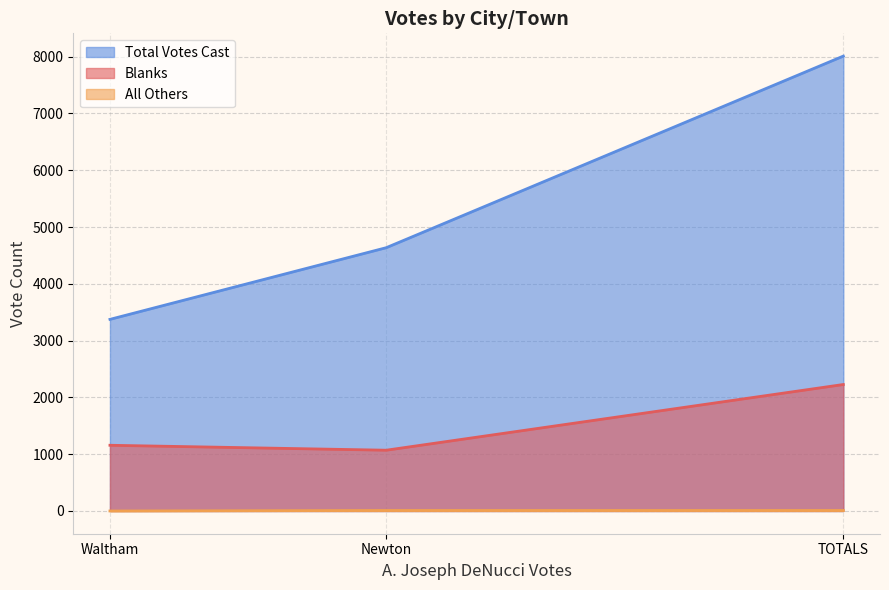

Which category has the lowest value across all series?

Waltham